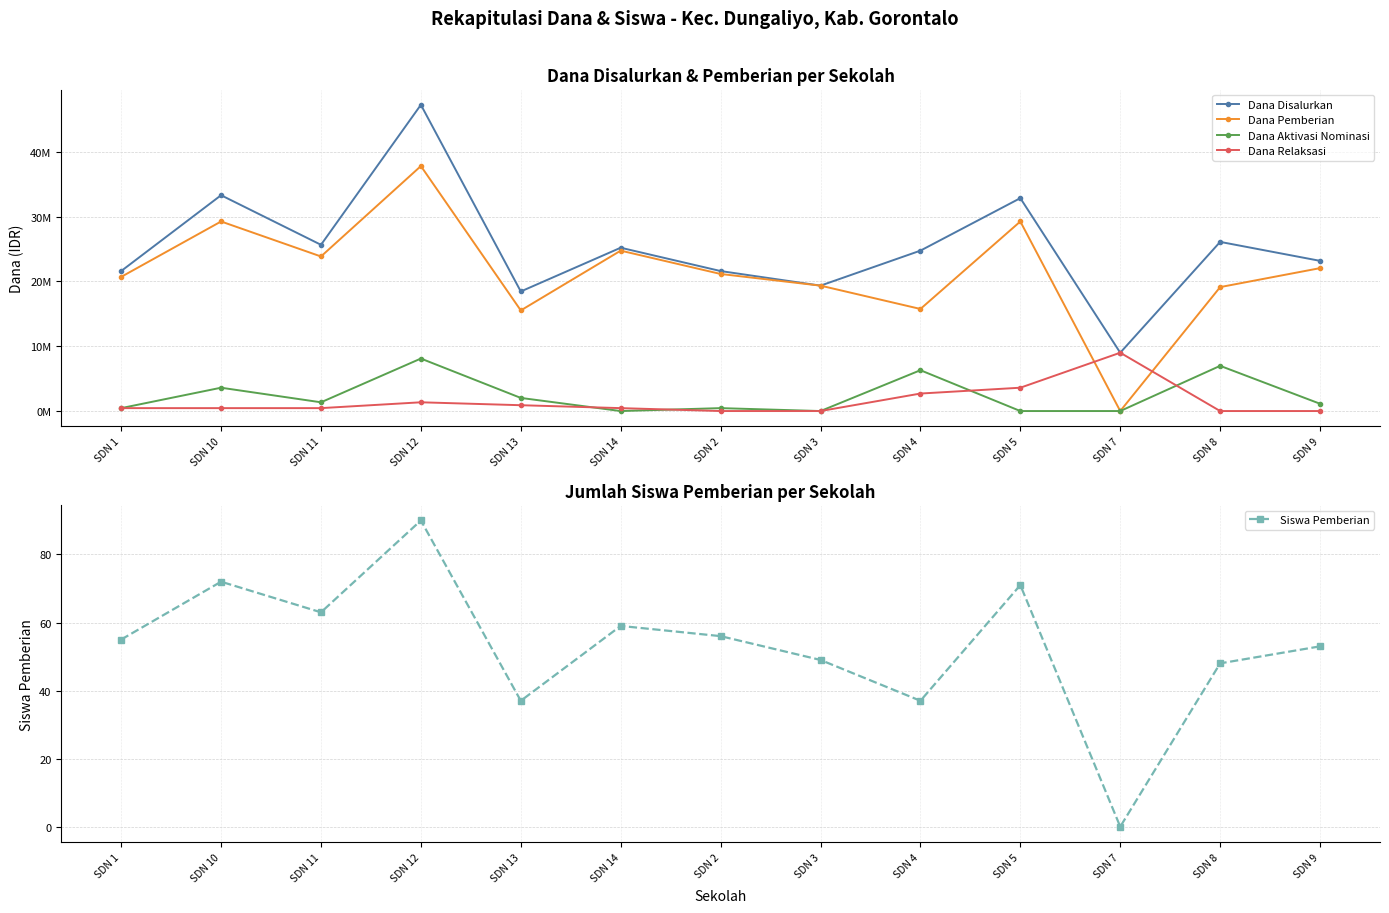

In Siswa Pemberian, how many points are higher than both neighbors (excluding endpoints)?

4